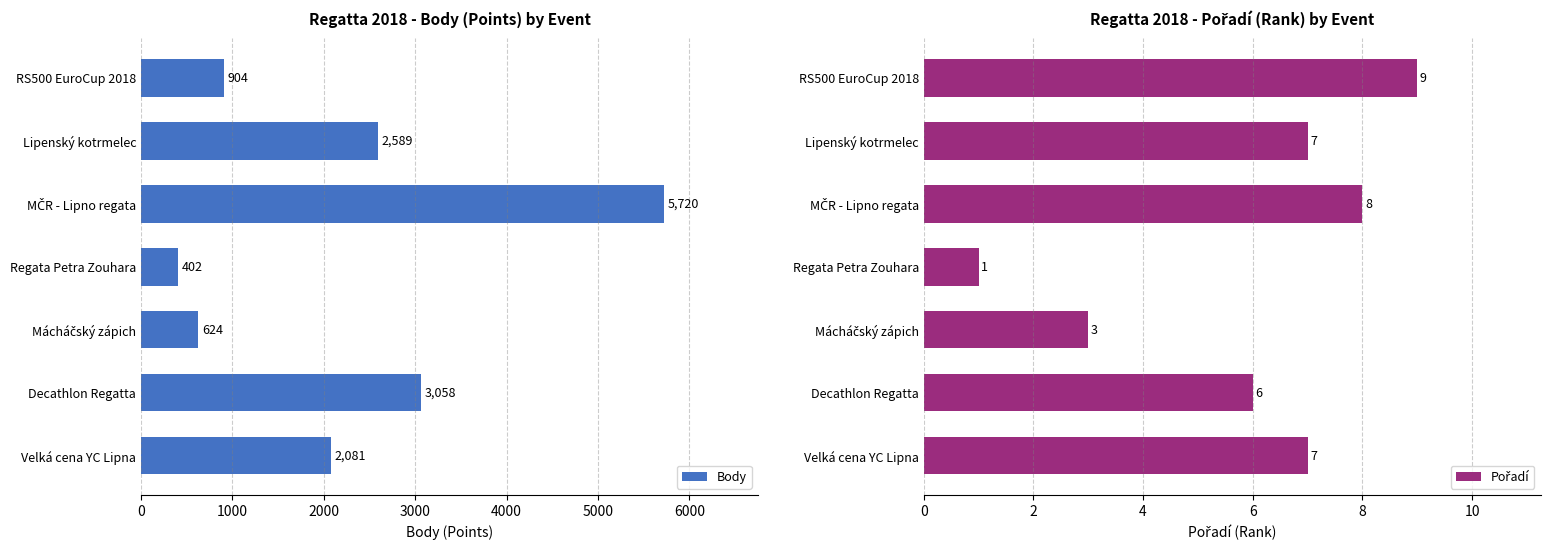

The Body series shows 618 at 0. True or false?

False